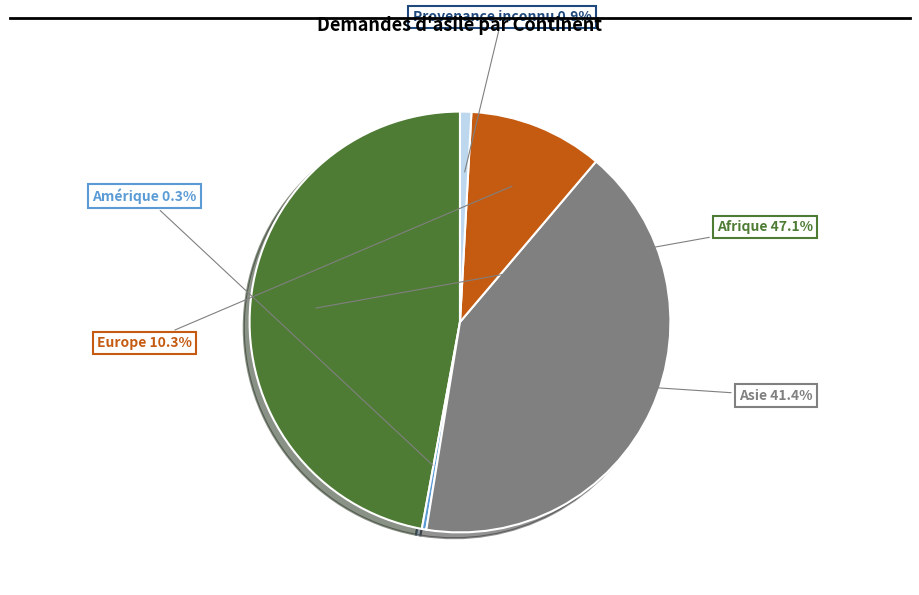

Is there any slice that represents more than half of the pie?

No